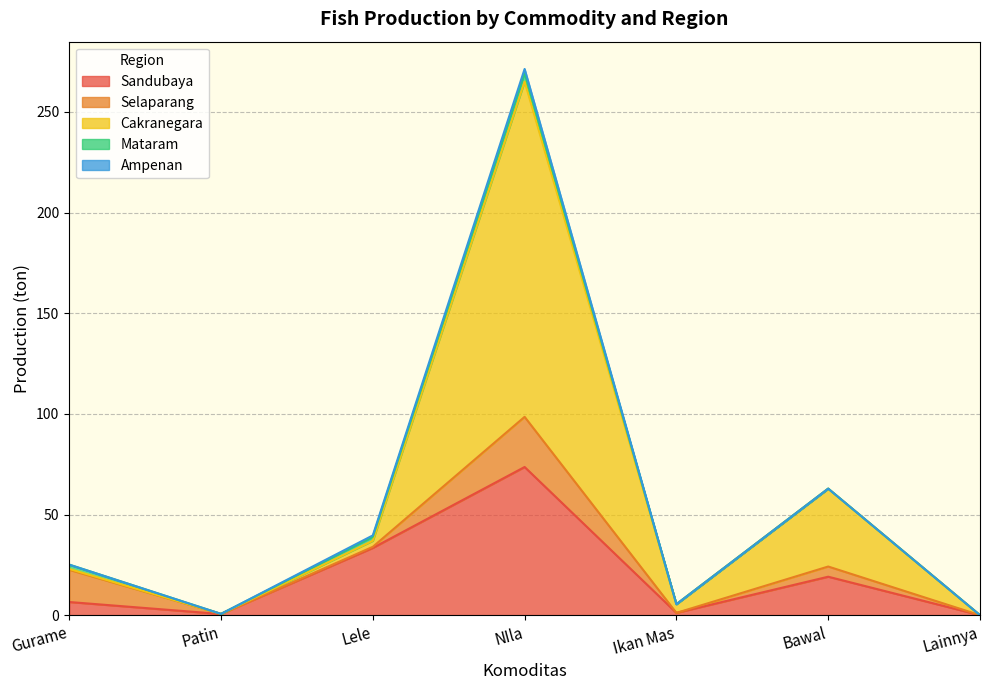

Which series changed the most between Gurame and Patin?

Selaparang